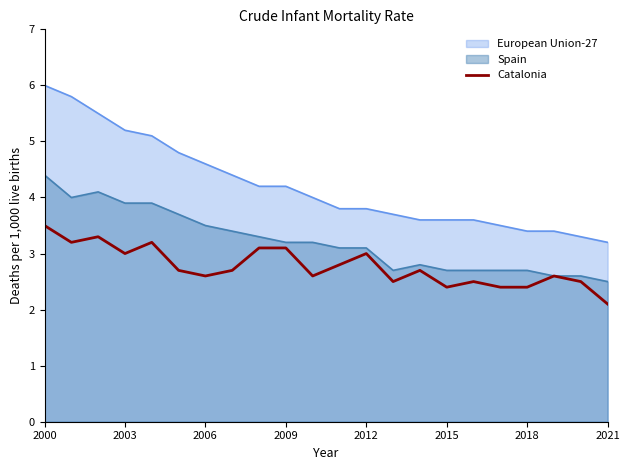

Which series has the largest range (max minus min)?

European Union-27